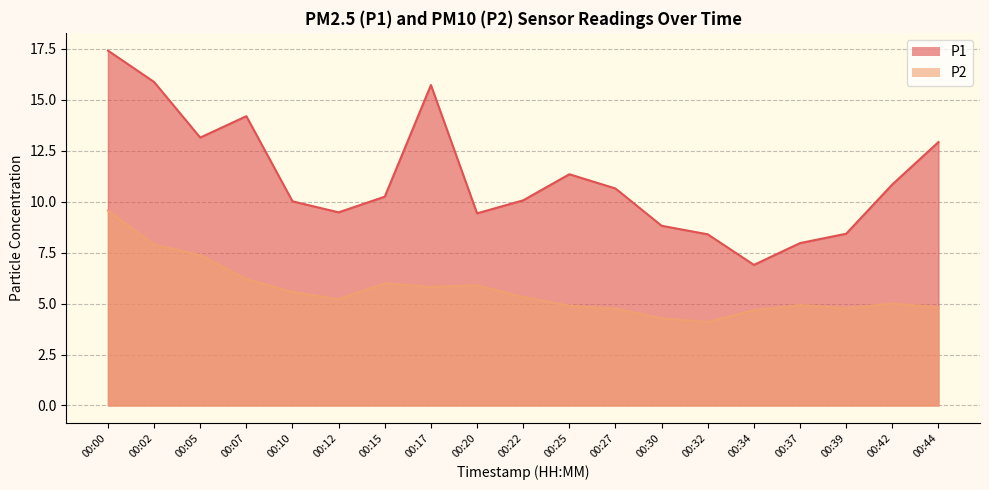

What is the smallest value displayed?

4.1